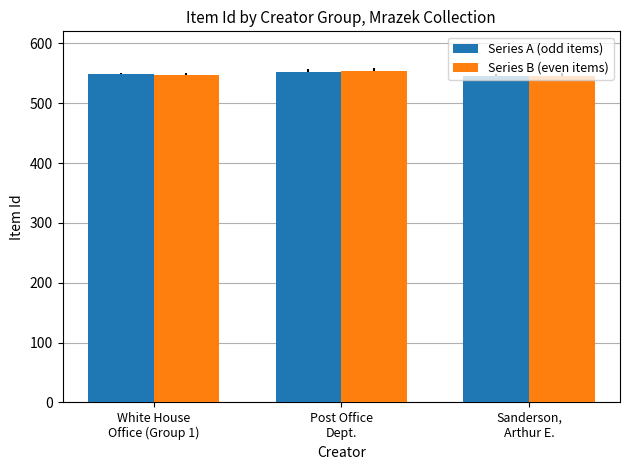

What is the sum of all Series B (even items) values?

1646